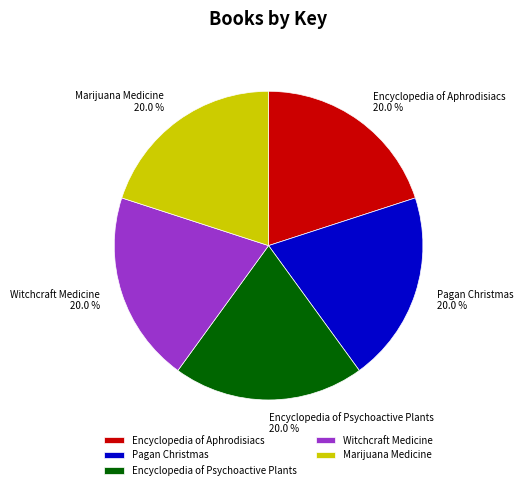

Combined, what portion of the pie is Witchcraft Medicine and Pagan Christmas?

40.0%